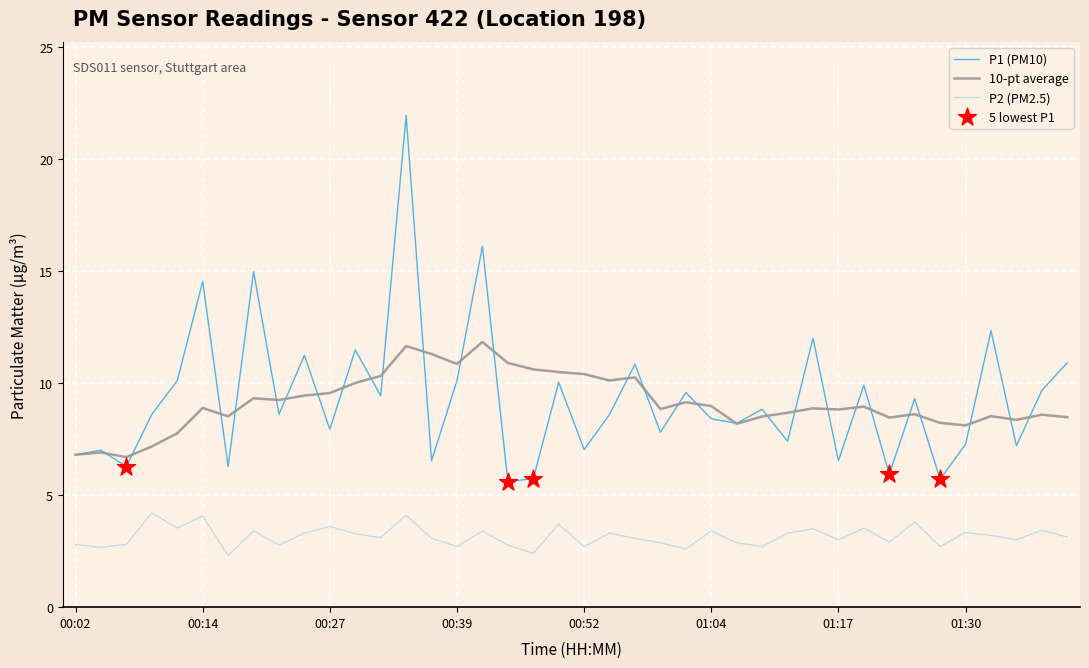

Which series has the widest spread of values?

P1 (PM10)